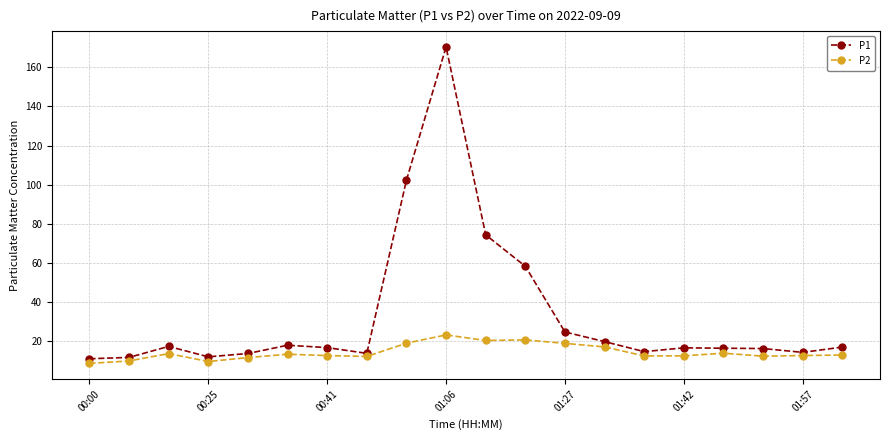

How many interior local valleys does the P2 series have?

5